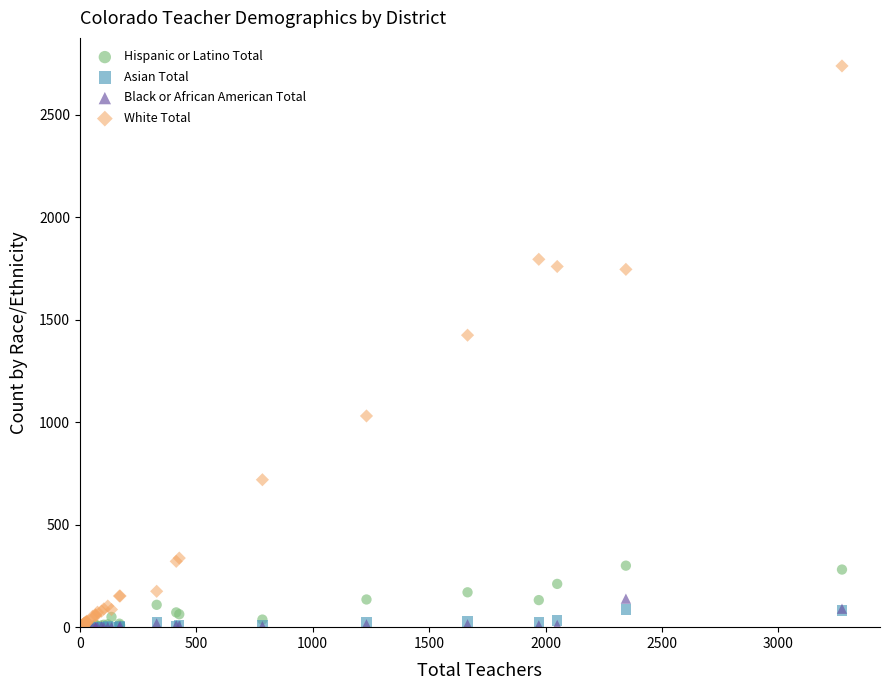

Across all series, what Y value is closest to 1368?

1424